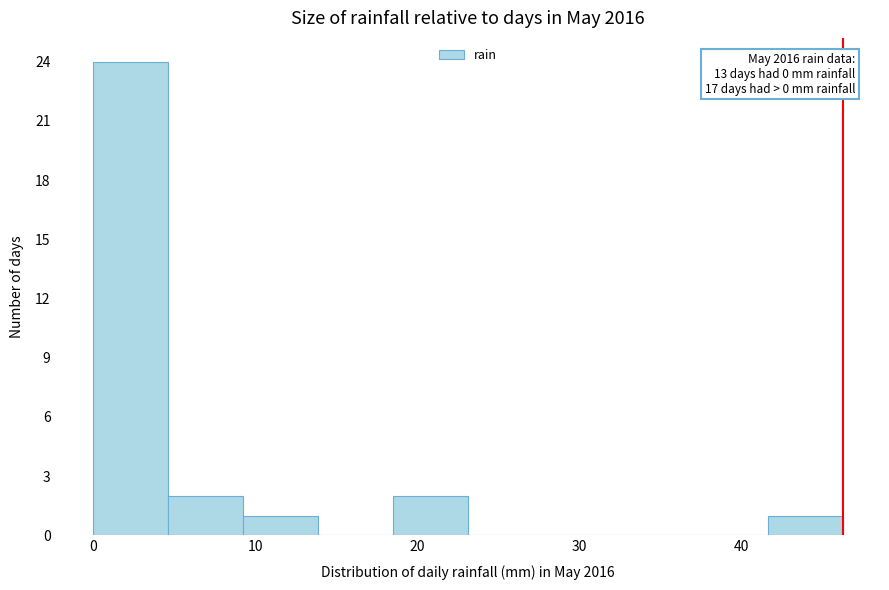

Which range on the x-axis has the tallest bar?

0 to 5